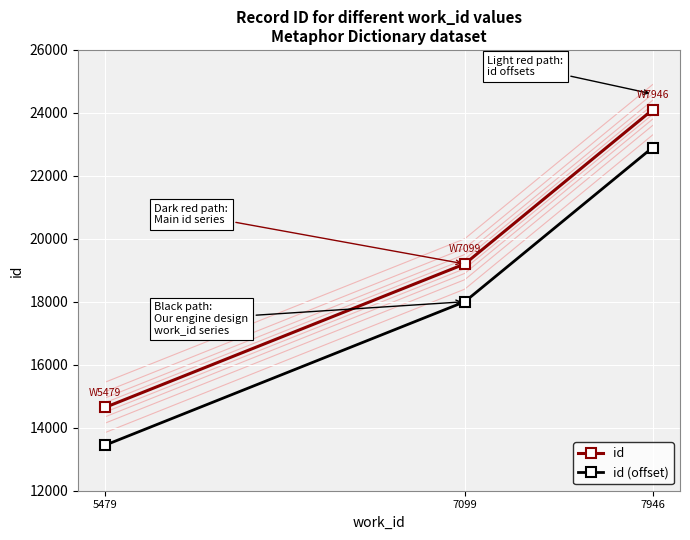

Which category has the lowest value in the id (offset) series?

5479